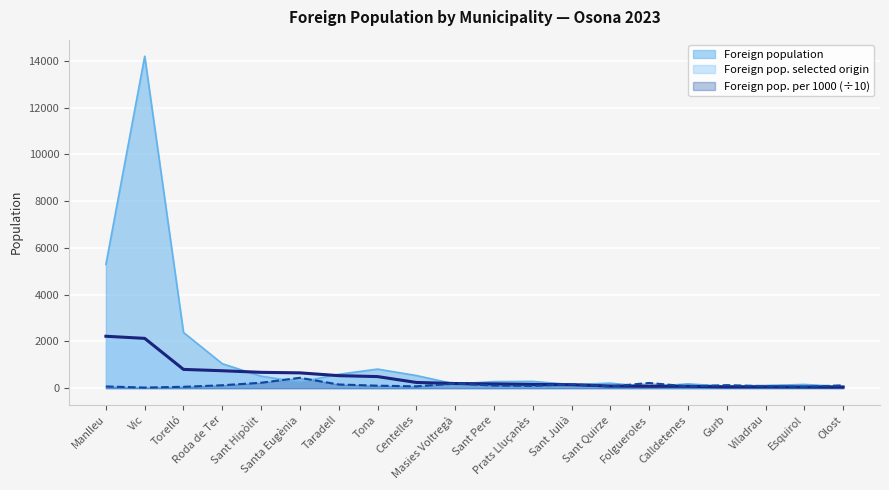

Rank the series by their maximum value, from lowest to highest.

Foreign pop. per 1000 (÷10), Foreign pop. selected origin, Foreign population